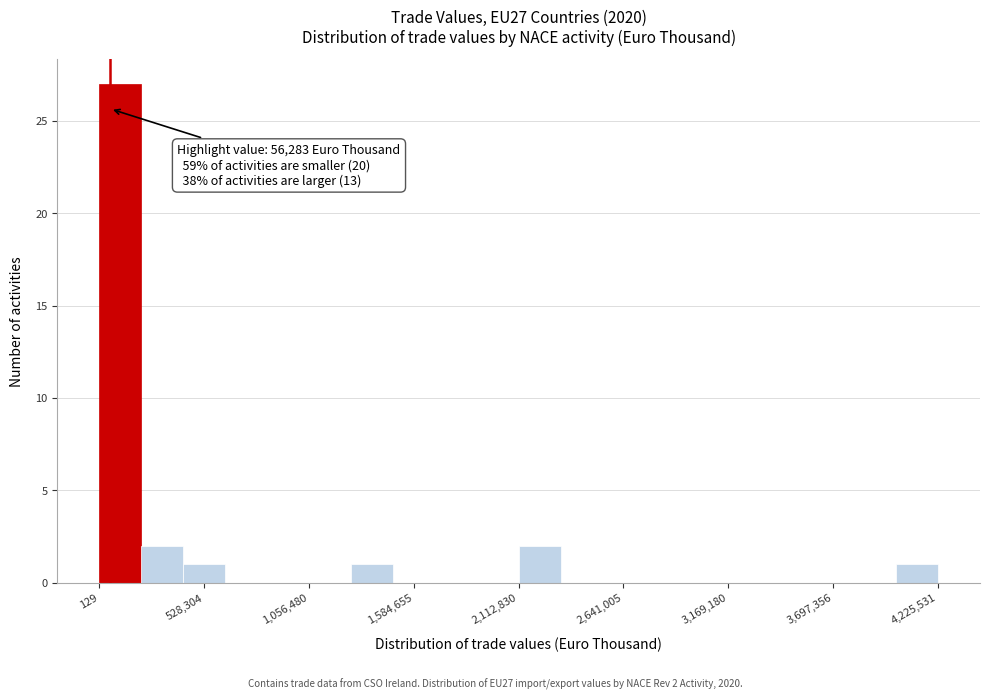

Around what value on the x-axis is the tallest bar? Give the approximate position of its centre, as read against the axis.

100000